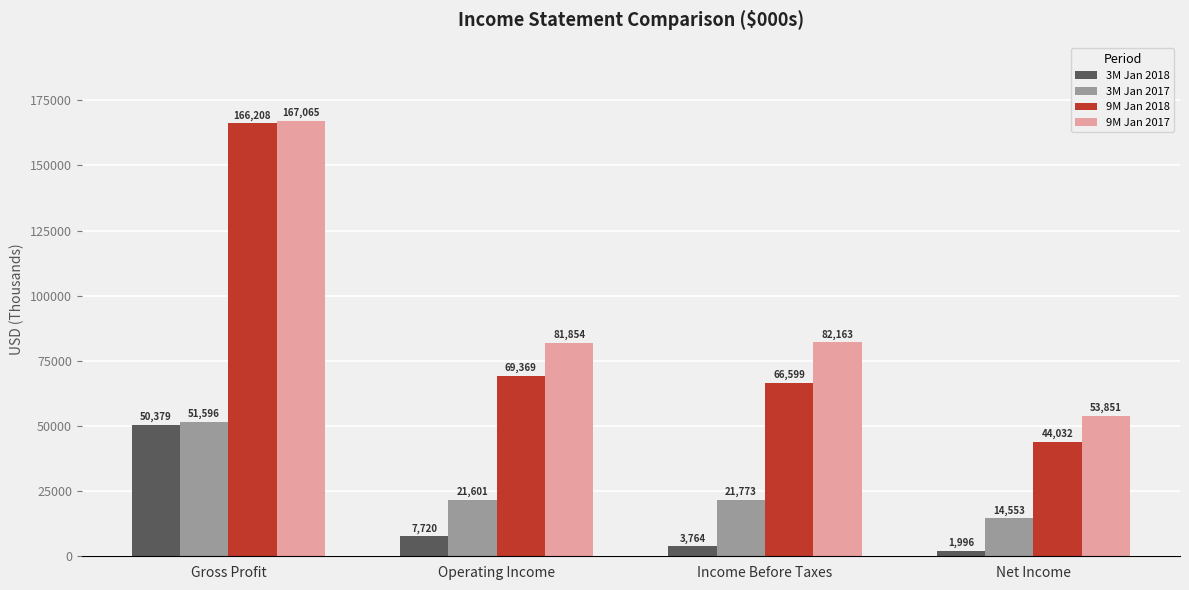

At Gross Profit, list the series in order from smallest to largest.

3M Jan 2018, 3M Jan 2017, 9M Jan 2018, 9M Jan 2017